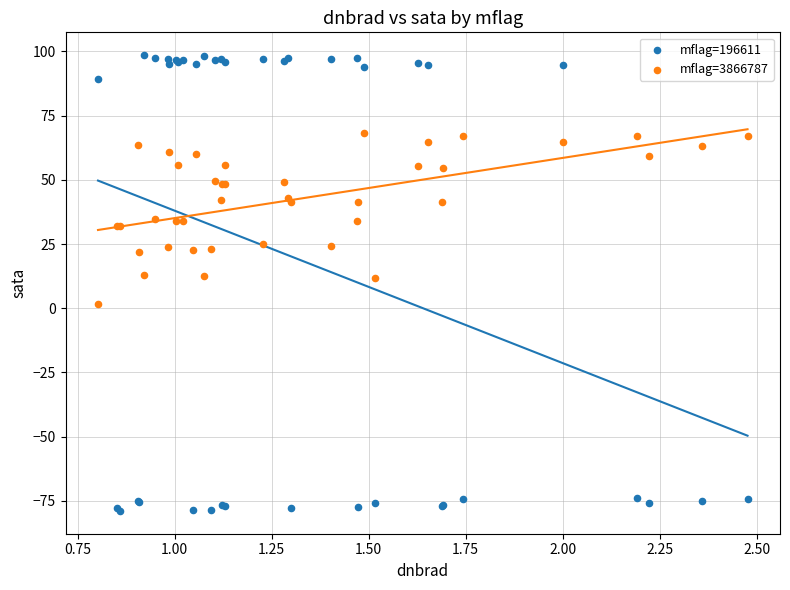

Which series reaches the maximum Y coordinate?

mflag=196611